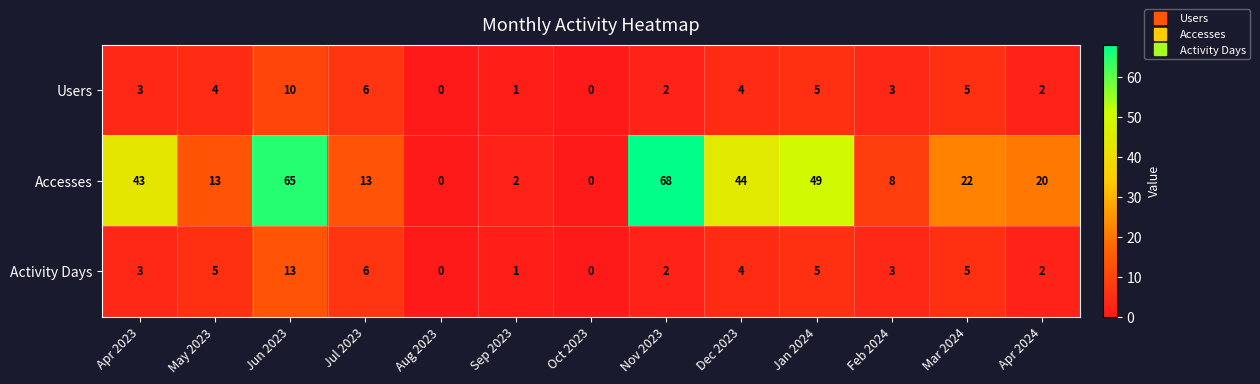

What is the difference between the second highest and minimum values in the Accesses series?

65